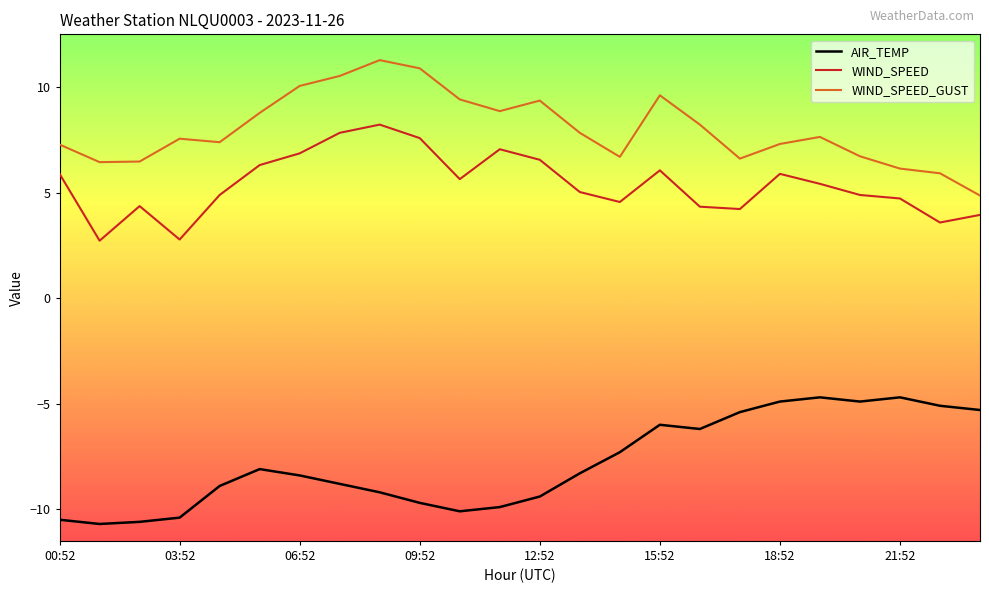

True or false: WIND_SPEED_GUST and AIR_TEMP intersect in this chart.

False